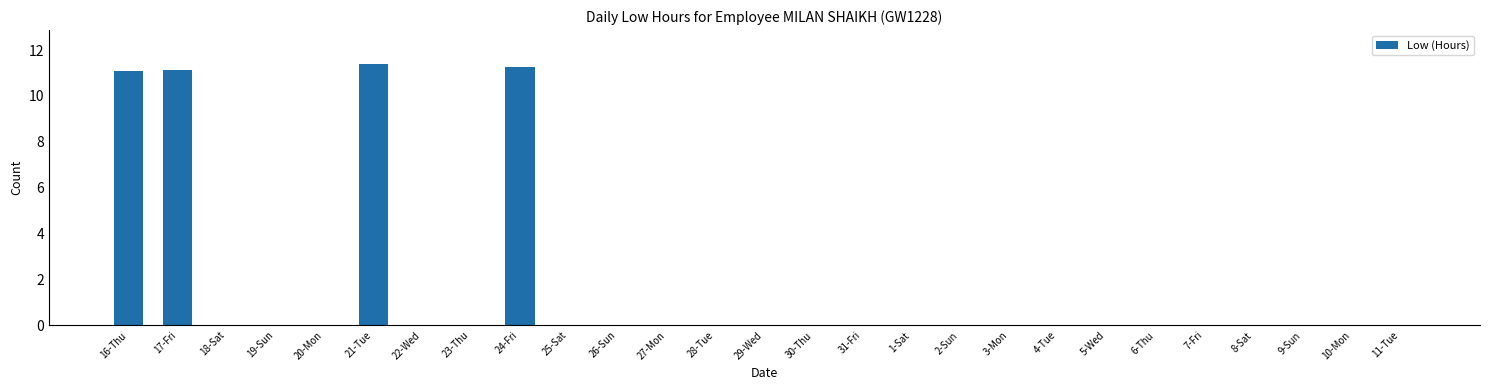

Which has a higher value, 6-Thu or 16-Thu?

16-Thu